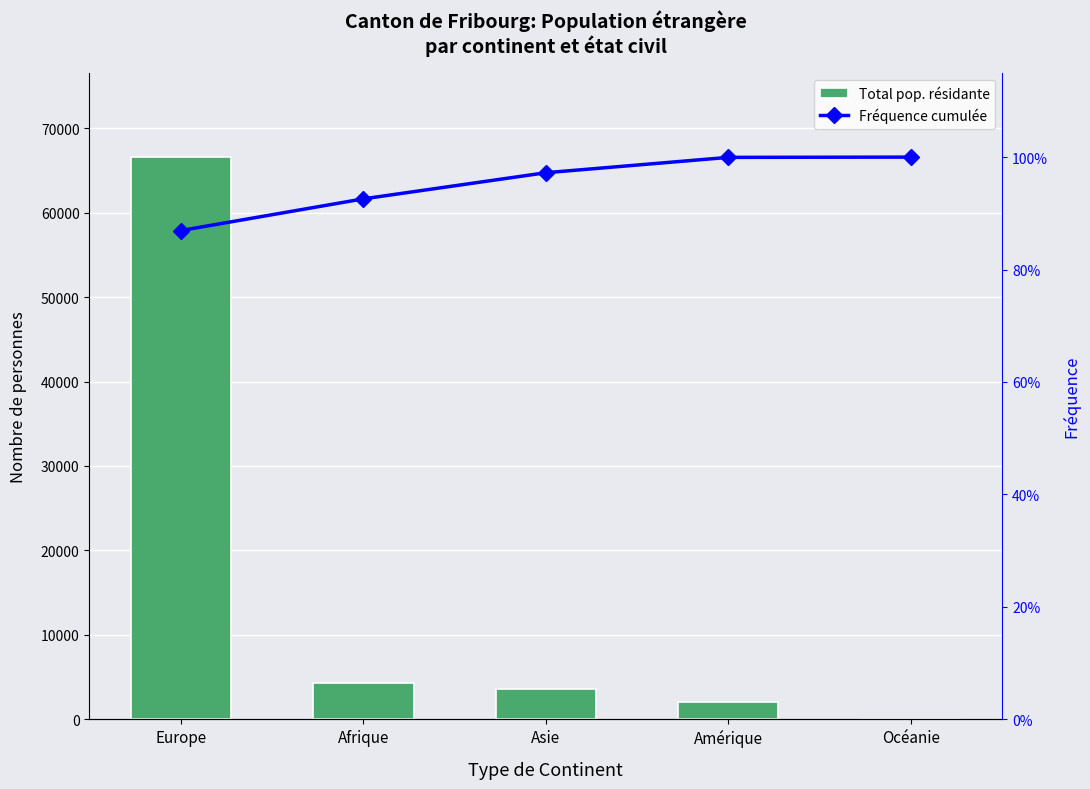

True or false: Total pop. résidante has a value of 2467.0 at Afrique.

False